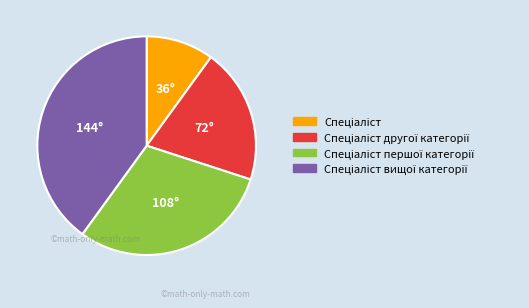

Is there a majority slice in this chart?

No